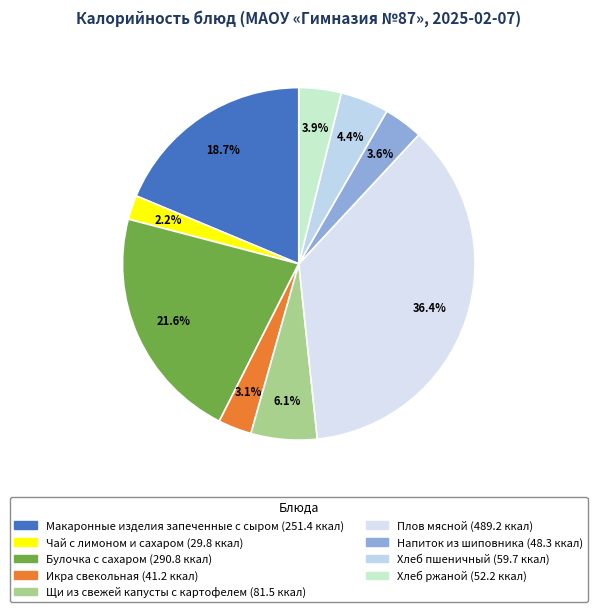

Is there any slice that represents more than half of the pie?

No